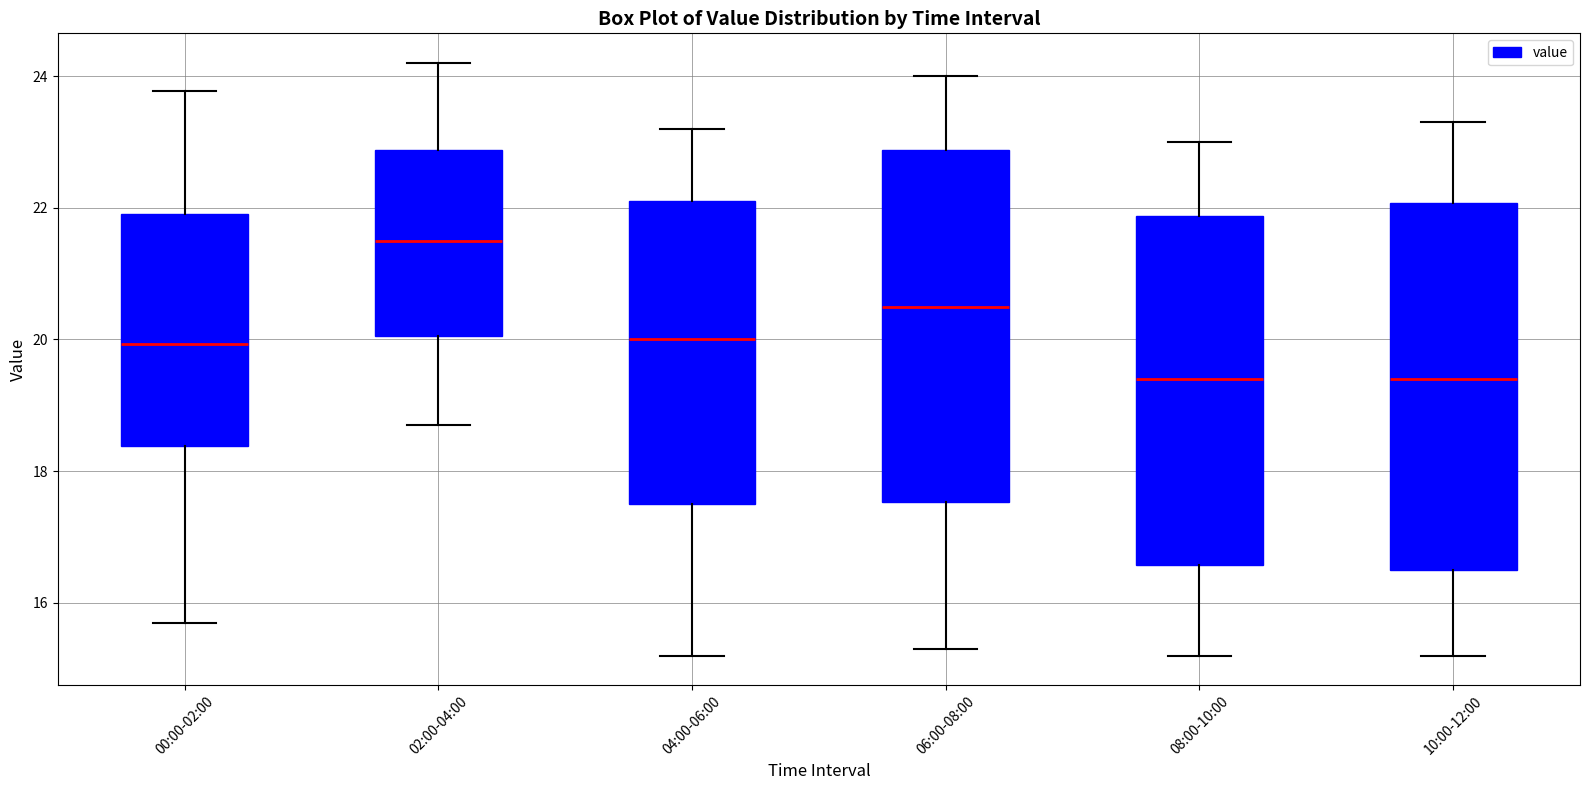

Reading left to right, transcribe this box plot: for each box, give where its median line is, the range the box spans, and where its two whiskers end, as read against the y-axis. The values are not printed on the chart, so give them approximately, as read against the axis.

00:00-02:00: median 20.0, box 18.4 to 22.0, whiskers 15.8 to 23.8
02:00-04:00: median 21.6, box 20.0 to 22.8, whiskers 18.8 to 24.2
04:00-06:00: median 20.0, box 17.6 to 22.2, whiskers 15.2 to 23.2
06:00-08:00: median 20.6, box 17.6 to 22.8, whiskers 15.4 to 24.0
08:00-10:00: median 19.4, box 16.6 to 21.8, whiskers 15.2 to 23.0
10:00-12:00: median 19.4, box 16.6 to 22.0, whiskers 15.2 to 23.4